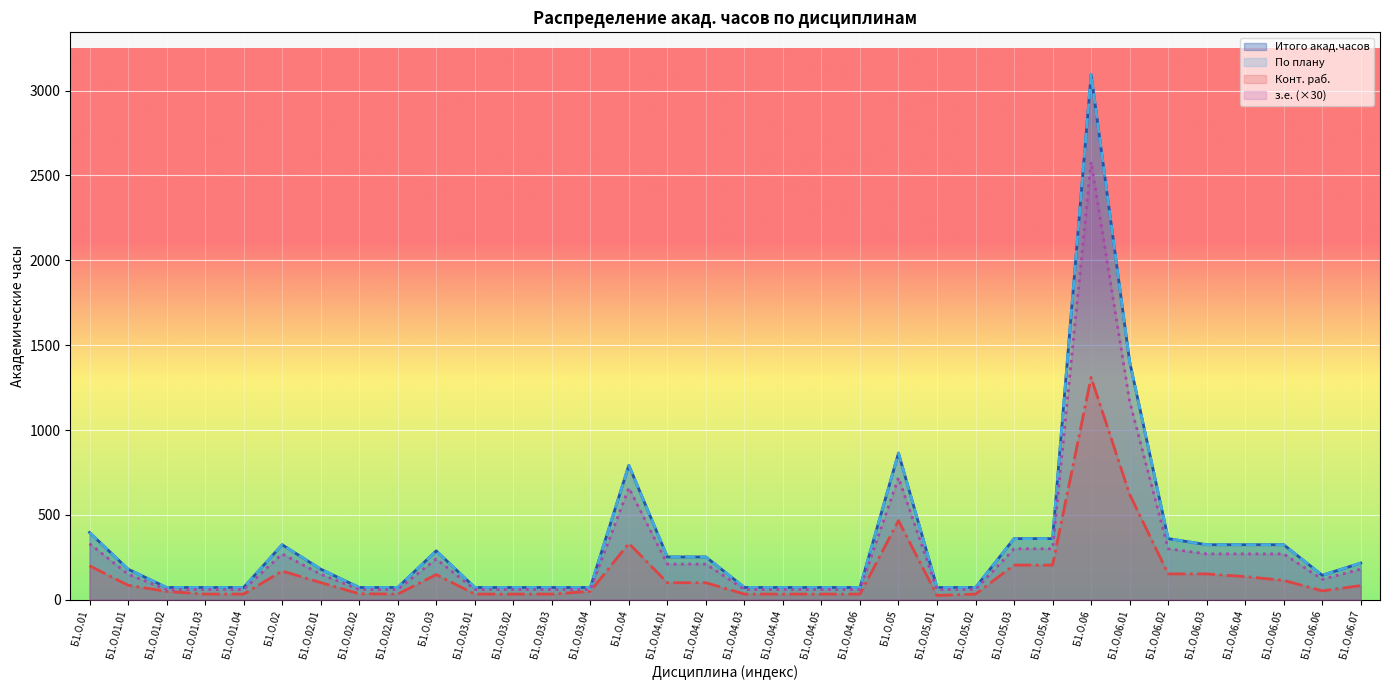

What is the sum of all з.е. values?

9600